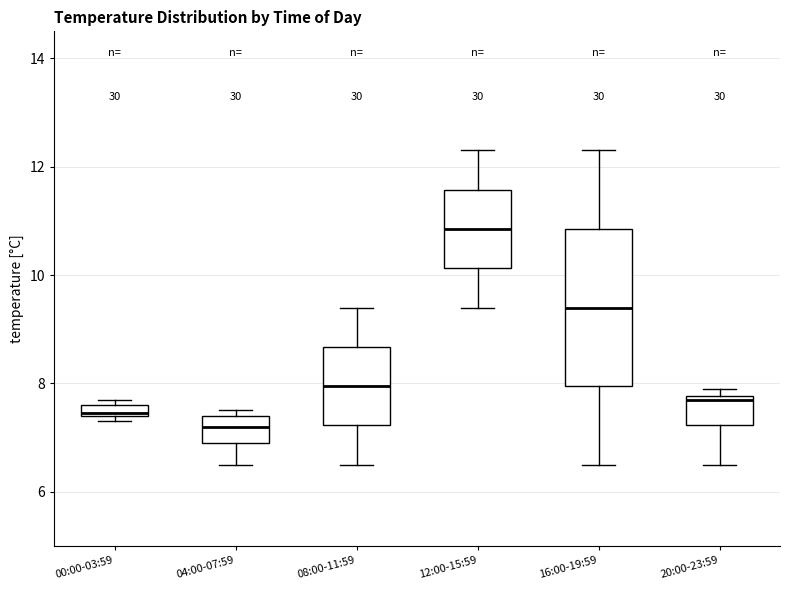

Where is the lower edge of the box for 12:00-15:59 on the y-axis? The values are not printed on the chart, so give them approximately, as read against the axis.

10.2